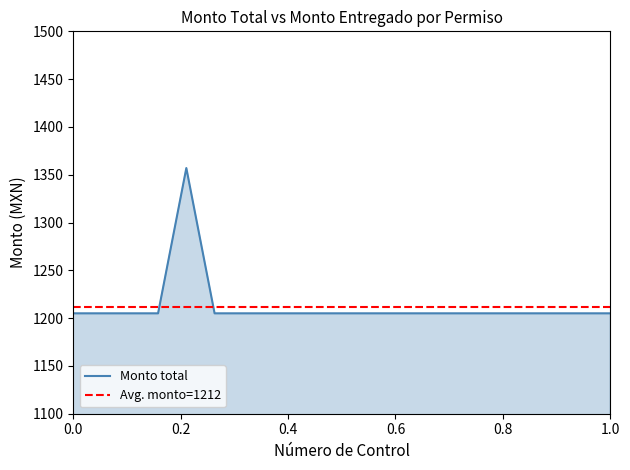

What is the maximum value for Monto total?

1357